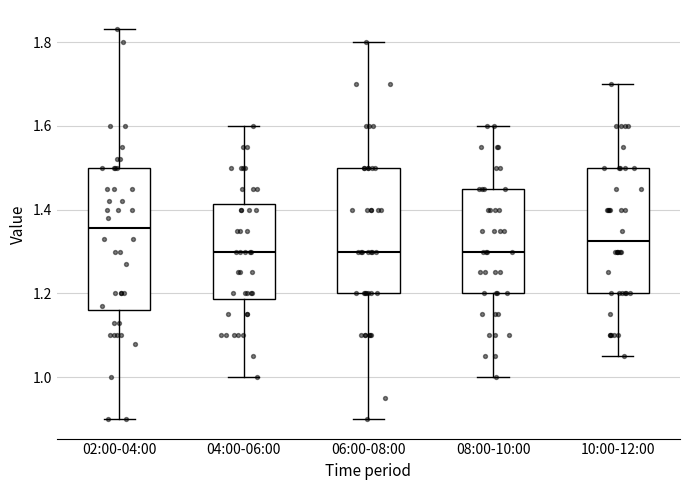

Which box is the tallest, from its lower edge to its upper edge?

02:00-04:00